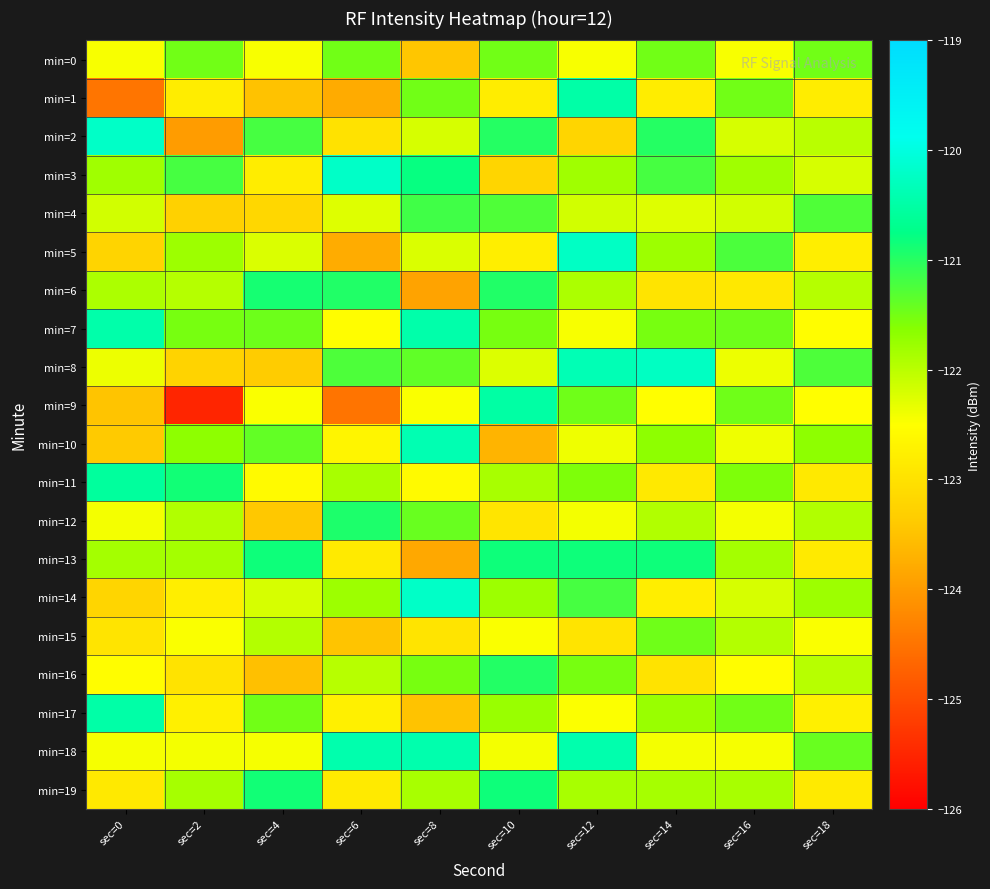

Count the number of categories in the chart.

10